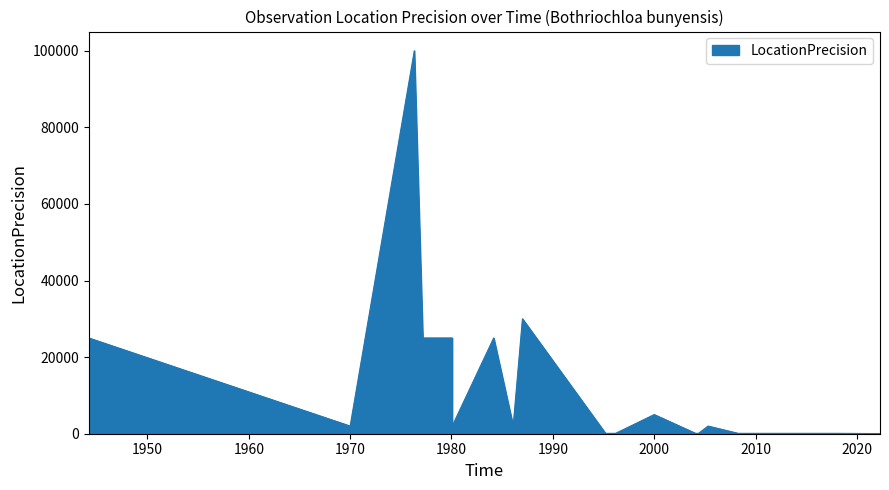

What is the difference between the second highest and second lowest values?

29950